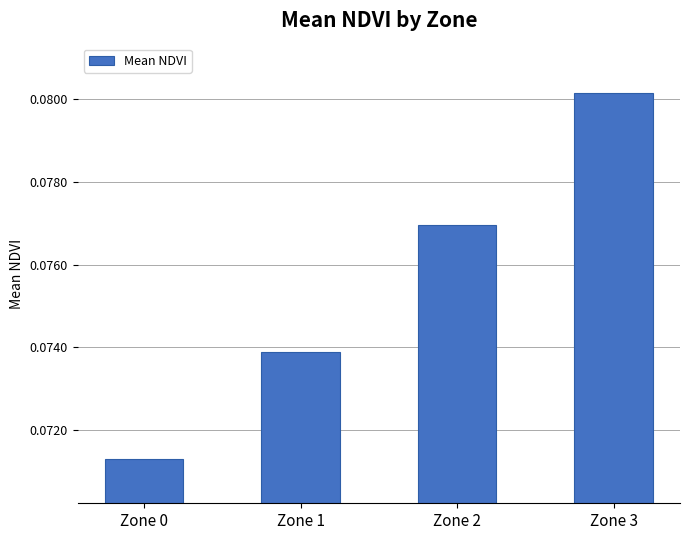

What is the sum of all values?

0.3